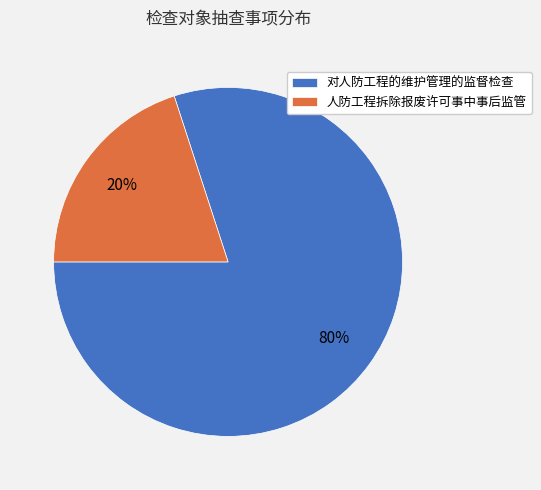

How many slices are in this pie chart?

2